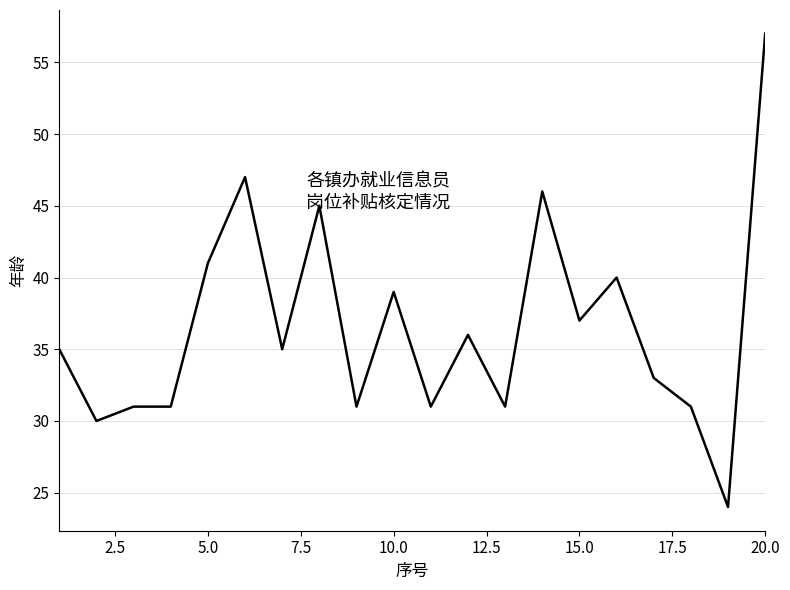

What is the minimum value shown in the chart?

24